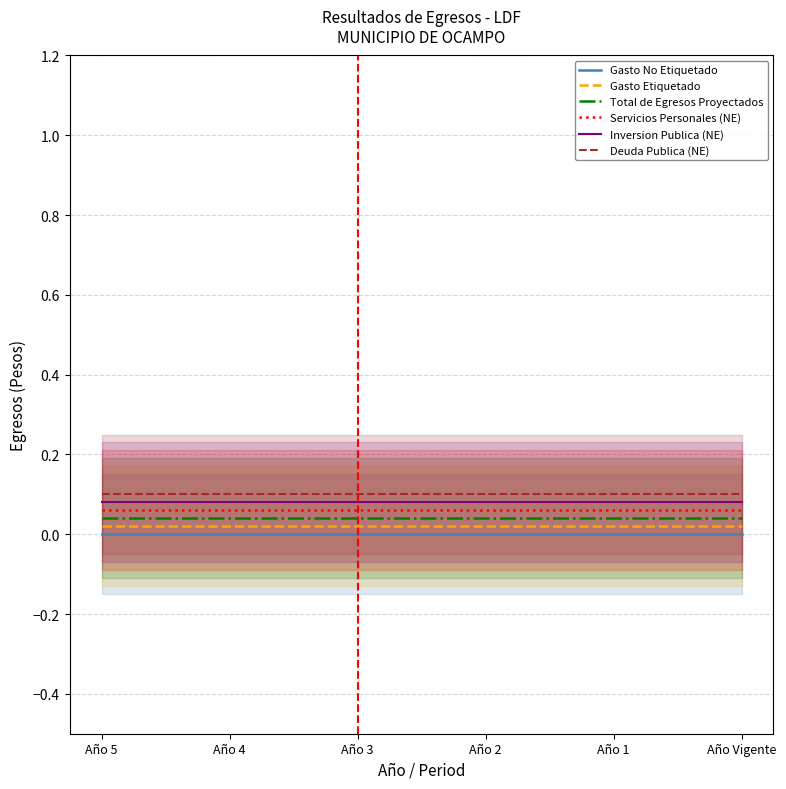

True or false: Total de Egresos Proyectados and Gasto Etiquetado intersect in this chart.

False